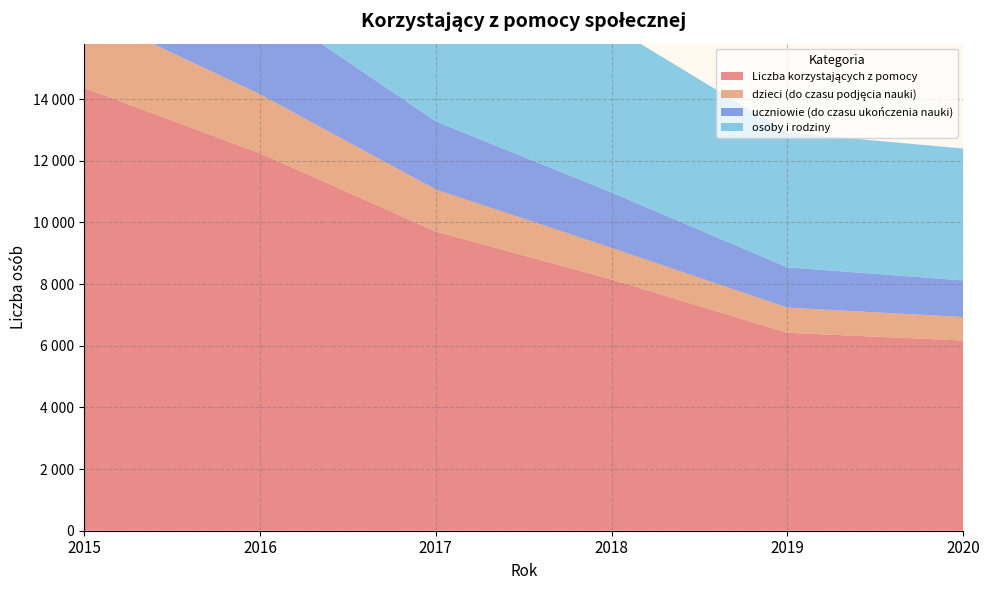

Reading left to right, list all the values displayed in this chart.

Liczba korzystających z pomocy: 2015=14360	2016=12244	2017=9704	2018=8149	2019=6420	2020=6168
dzieci (do czasu podjęcia nauki): 2015=2485	2016=1911	2017=1365	2018=1023	2019=816	2020=763
uczniowie (do czasu ukończenia nauki): 2015=3581	2016=2990	2017=2209	2018=1797	2019=1306	2020=1187
osoby i rodziny: 2015=8632	2016=7483	2017=6246	2018=5391	2019=4366	2020=4279